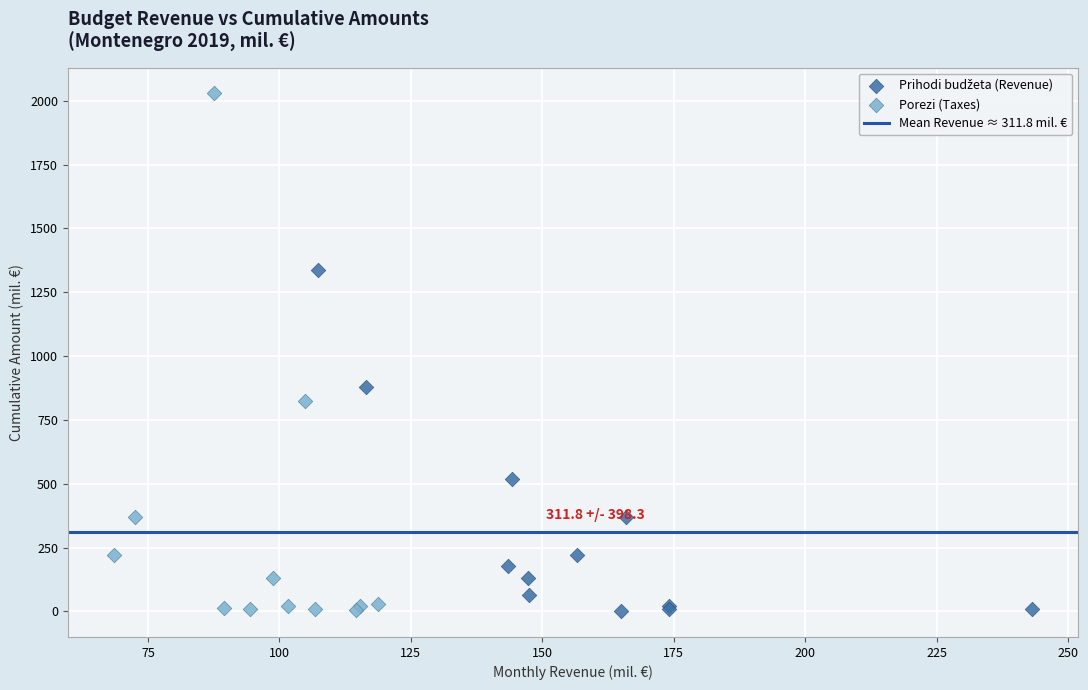

Which series has the largest Y range (max minus min)?

Porezi (Taxes)